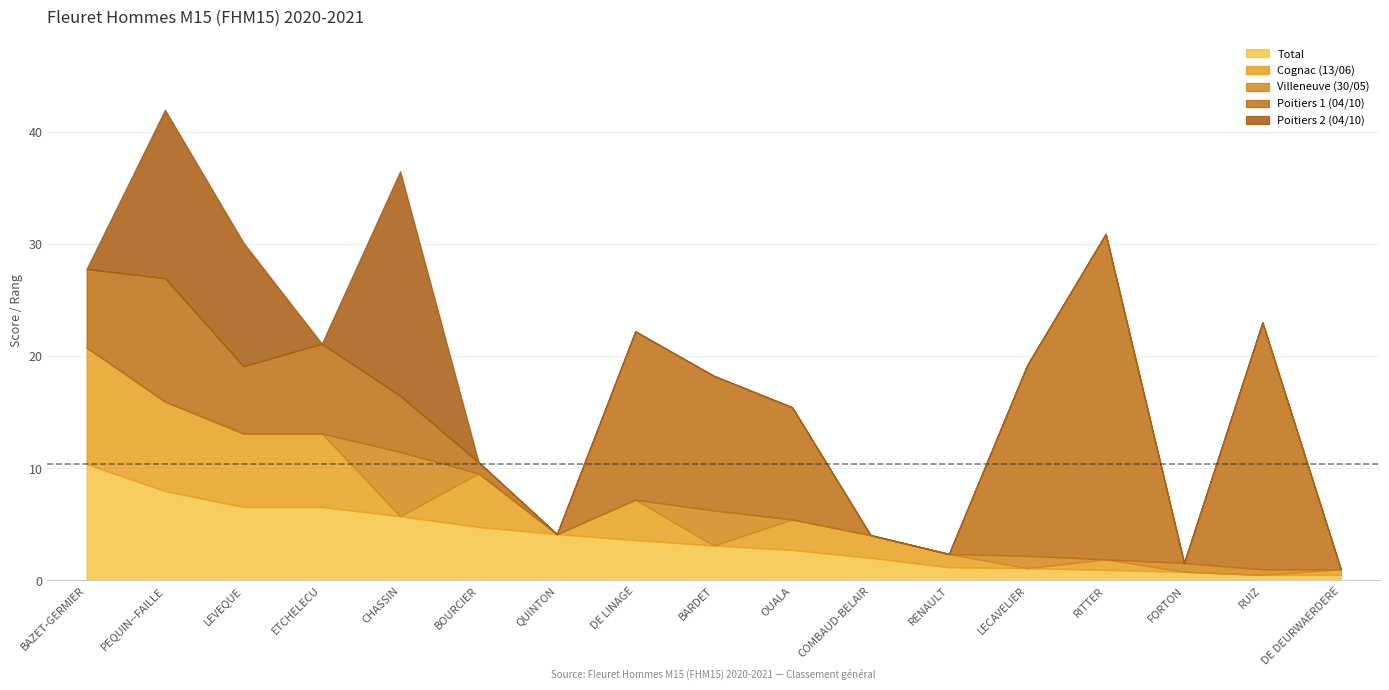

How many lines are shown in the chart?

5